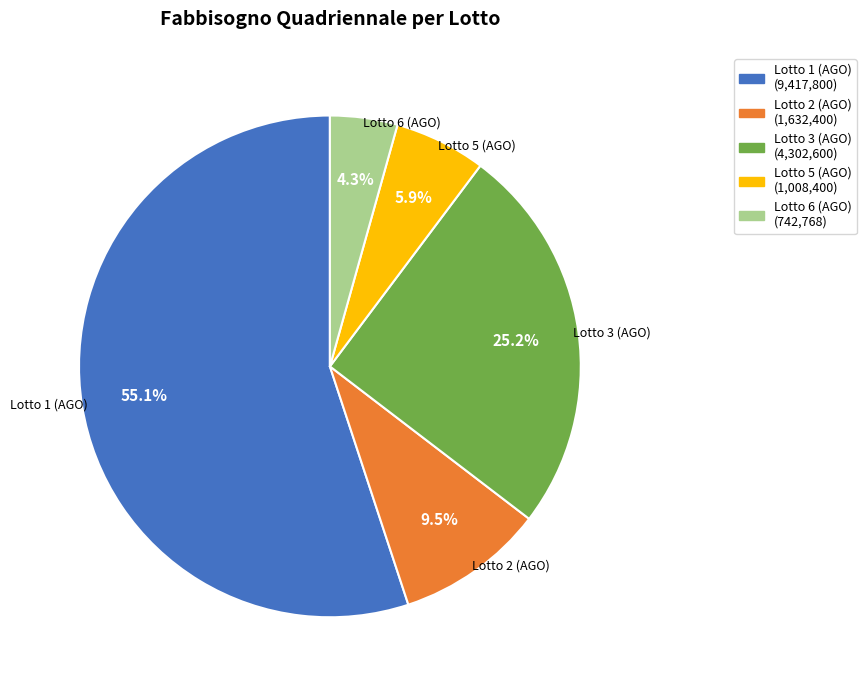

The Lotto 6 (AGO) slice represents 4% of the pie. True or false?

True